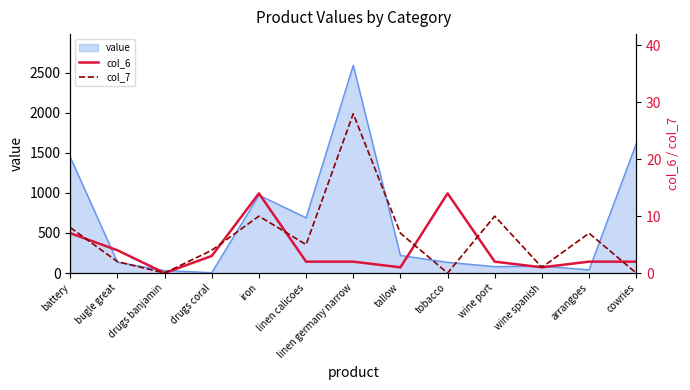

True or false: col_6 has a value of 1 at wine spanish.

True